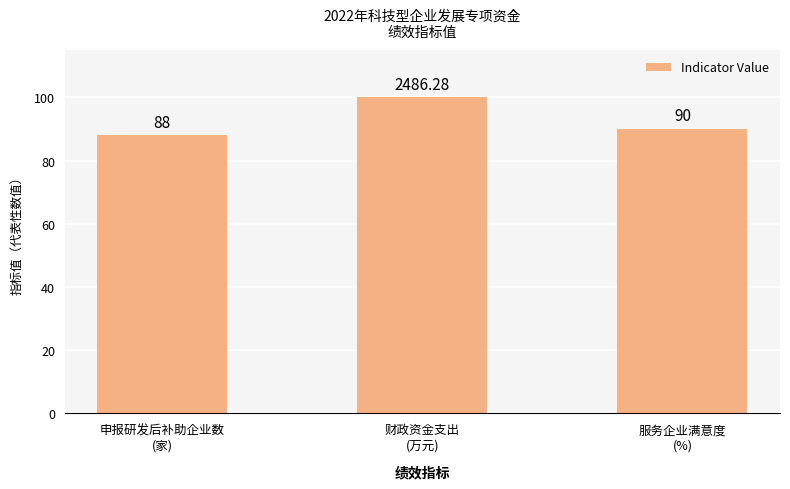

What is the minimum value shown in the chart?

88